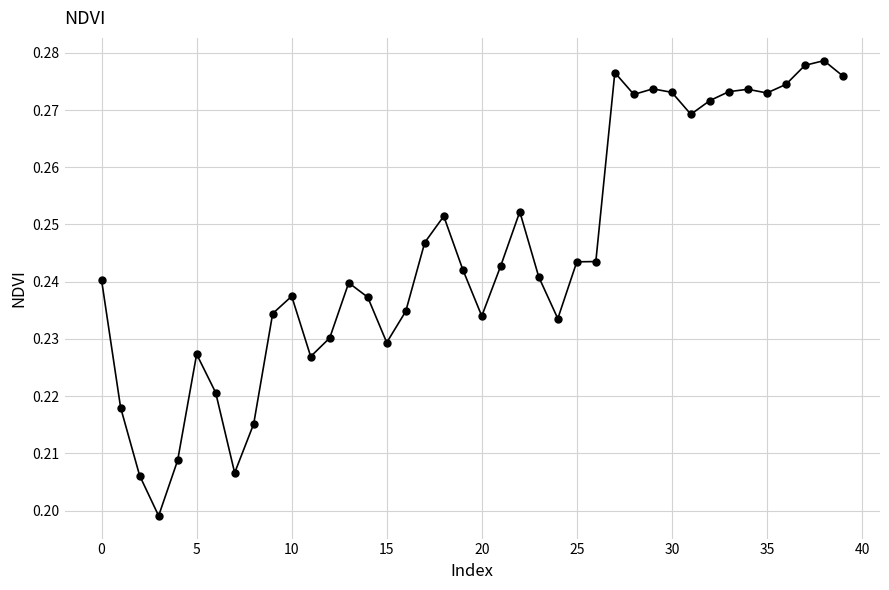

True or false: there are more than 0 points higher than both neighbors.

True